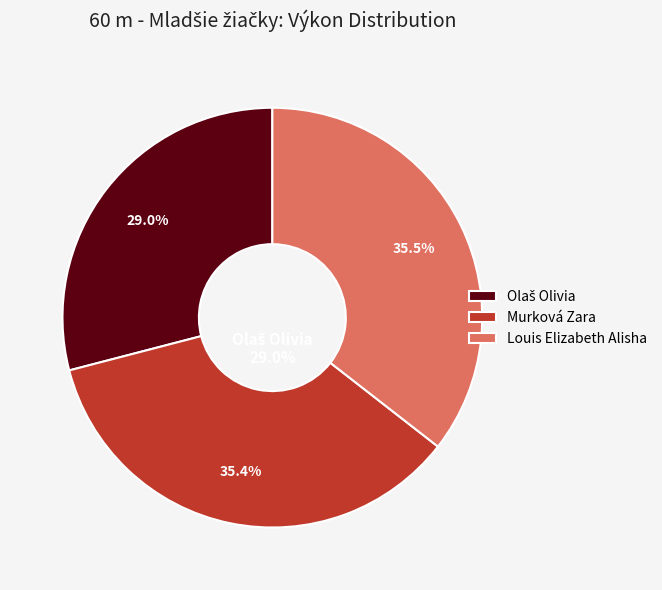

How many segments does this pie chart have?

3